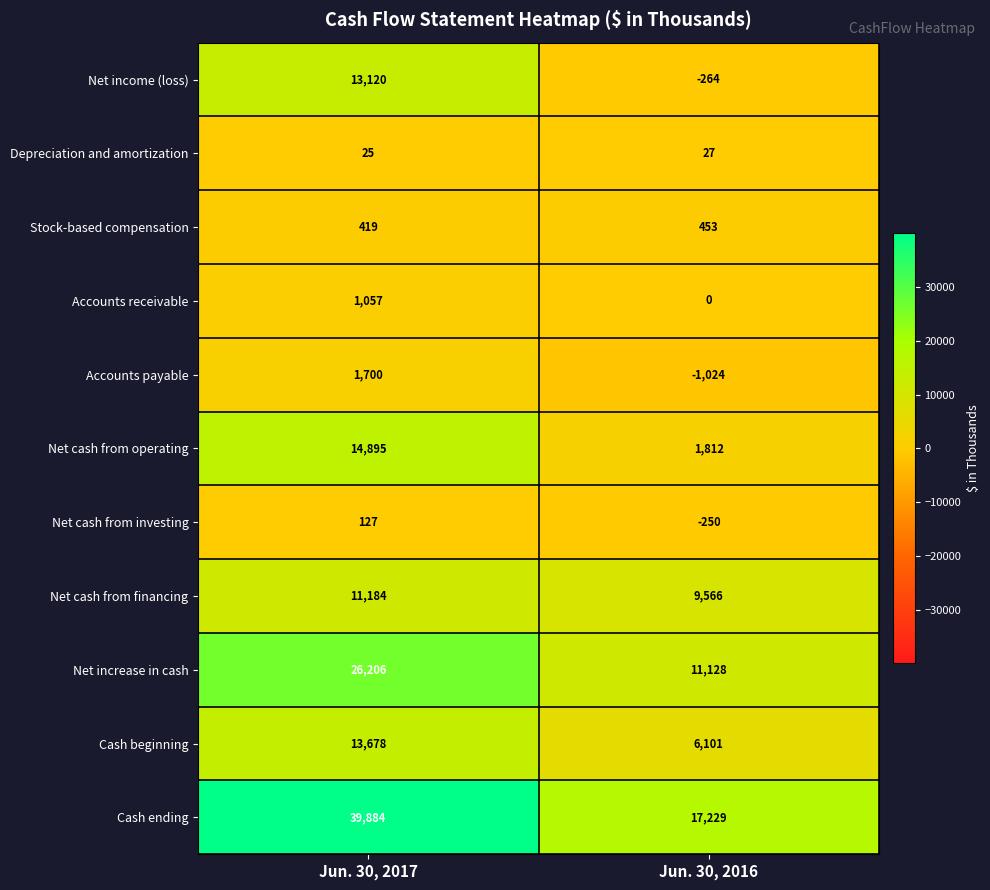

What is the difference between the highest and lowest values at Jun. 30, 2017?

39859